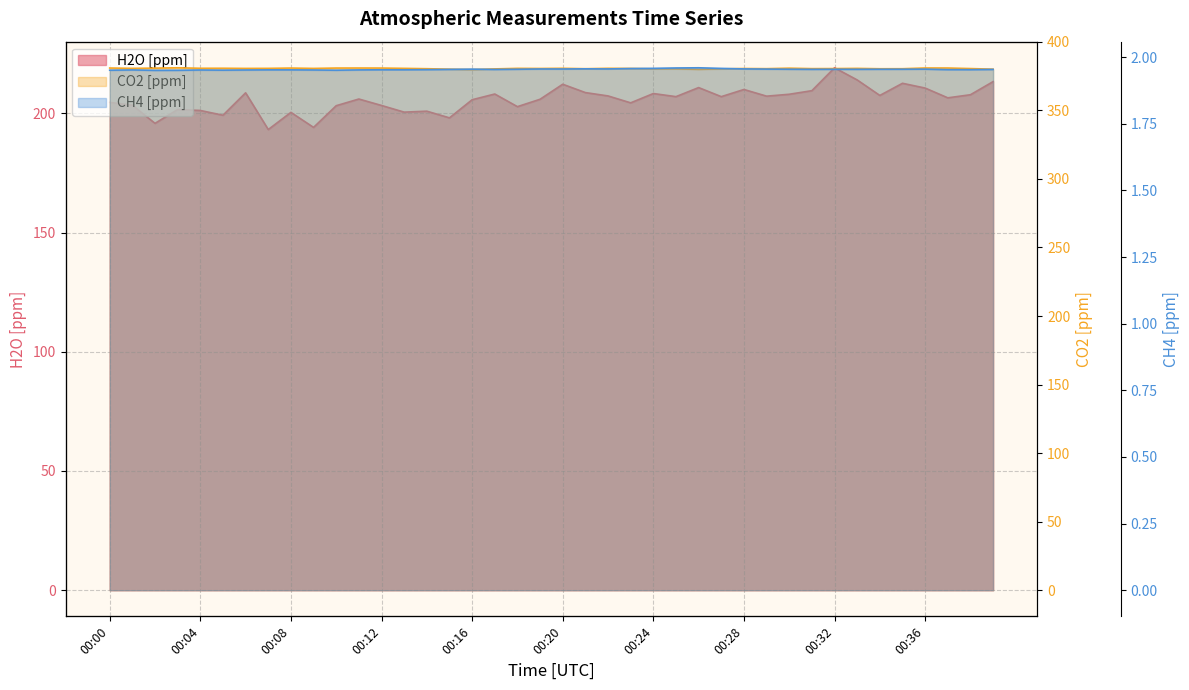

At how many categories does at least one series exceed 41?

40